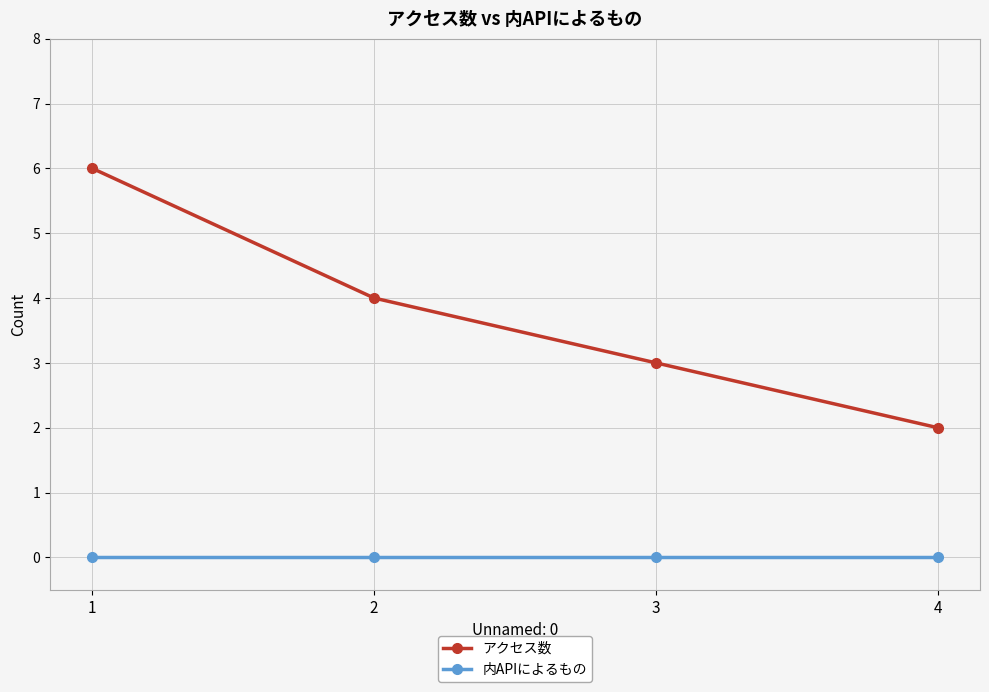

Rank the series at 4 from highest to lowest value.

アクセス数, 内APIによるもの